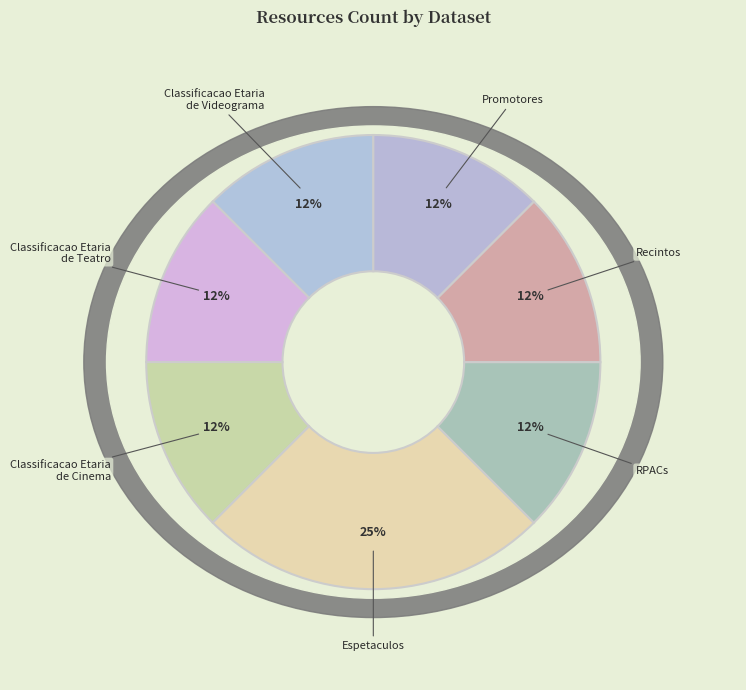

Is Classificacao Etaria
de Teatro the majority of the pie?

No